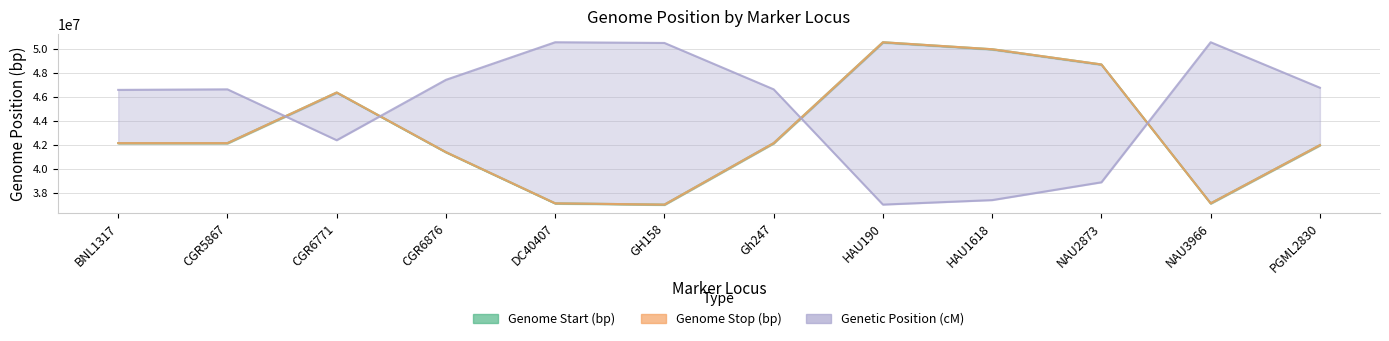

At which category is the sum across all series the highest?

HAU190